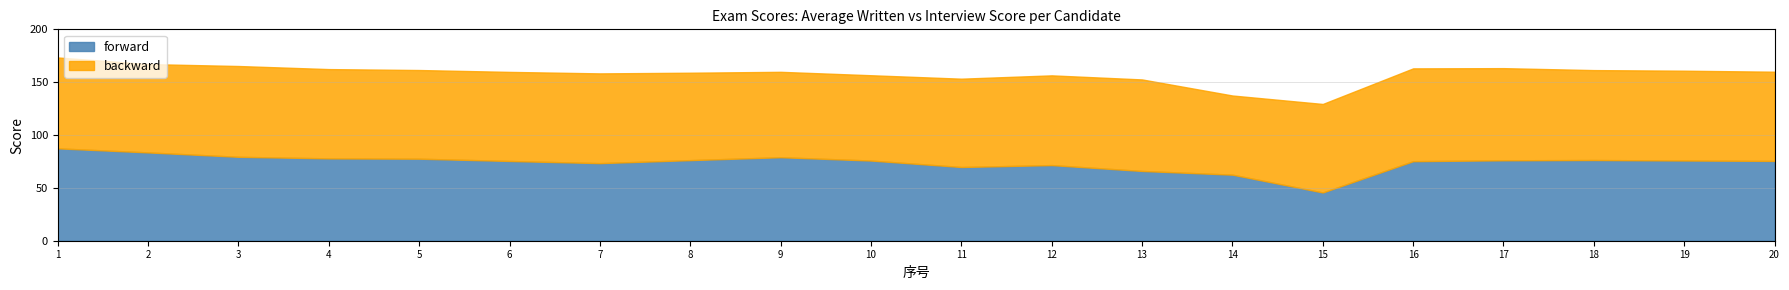

What is the greatest value displayed?

87.8